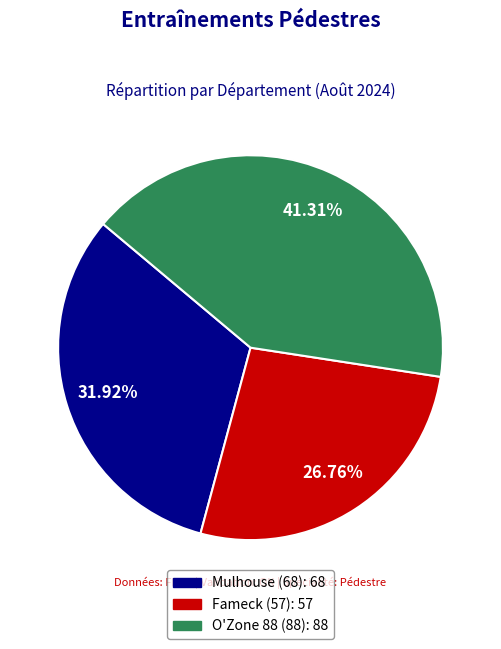

Is there a majority slice in this chart?

No